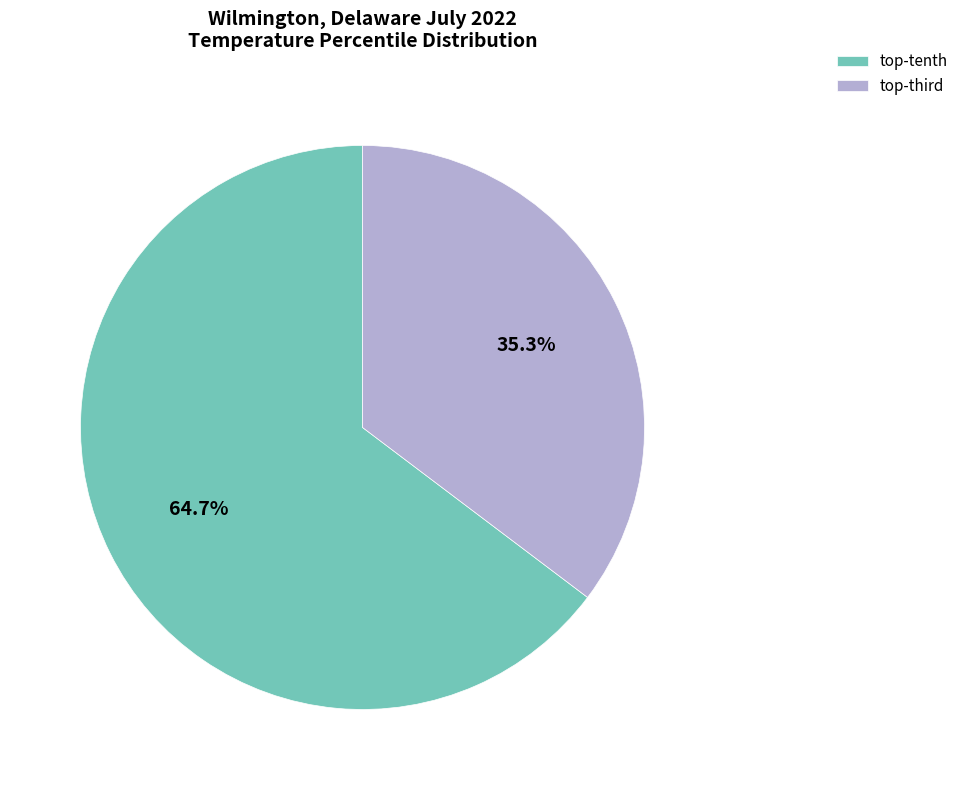

To the nearest percent, what is the difference between the largest and smallest slice percentages?

29%